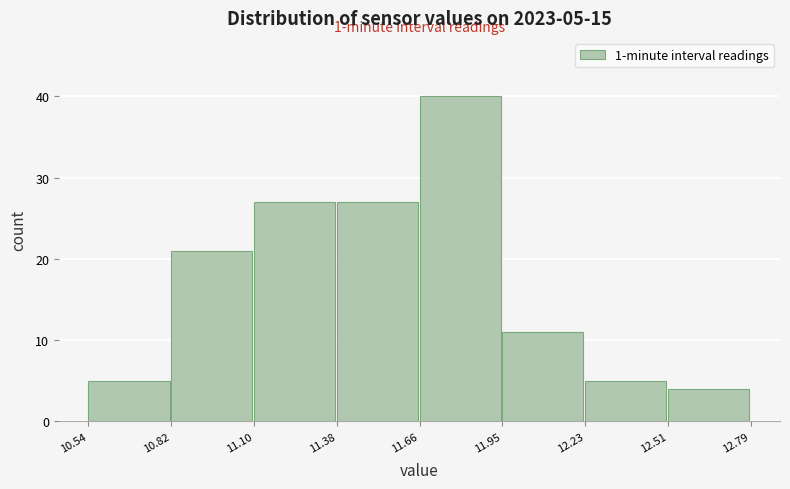

Over which range of the x-axis is the bar tallest?

11.66 to 11.95